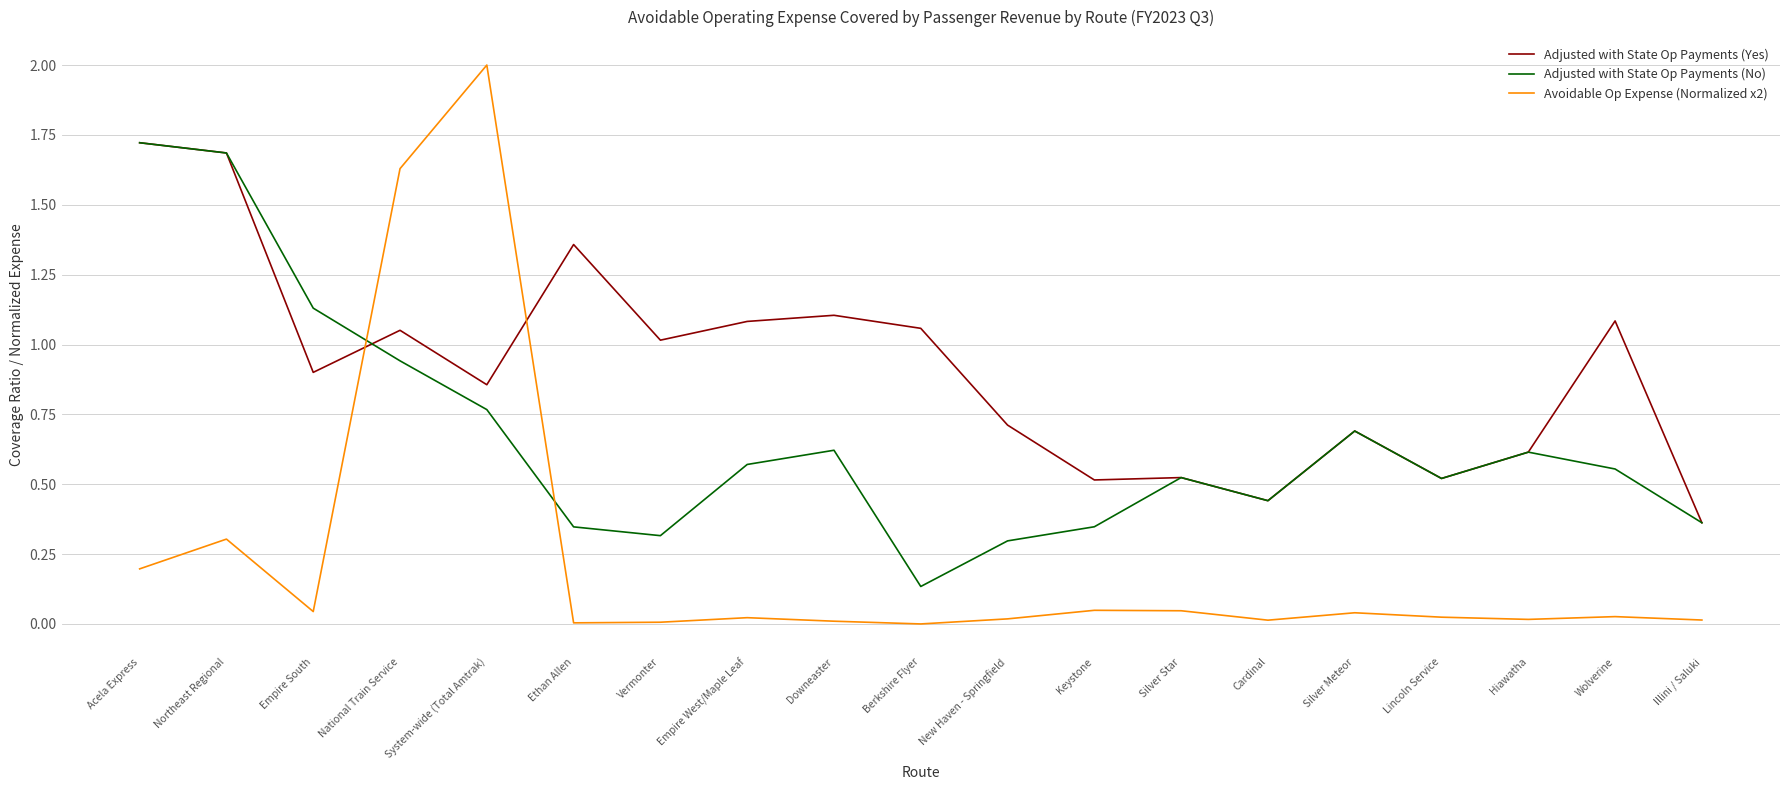

List the series in order of their overall mean, highest first.

Adjusted with State Op Payments (Yes), Adjusted with State Op Payments (No), Avoidable Op Expense (Normalized x2)